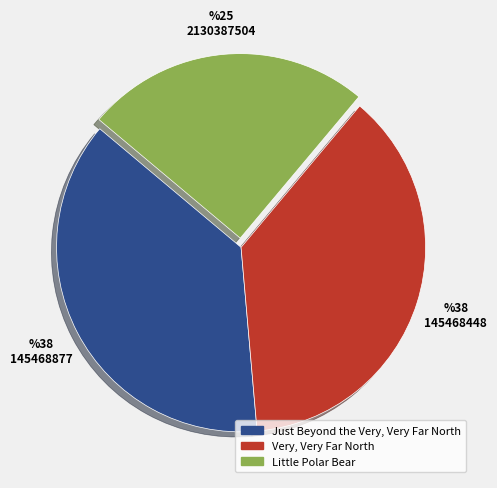

Which has a higher value, Very, Very Far North or Little Polar Bear?

Very, Very Far North